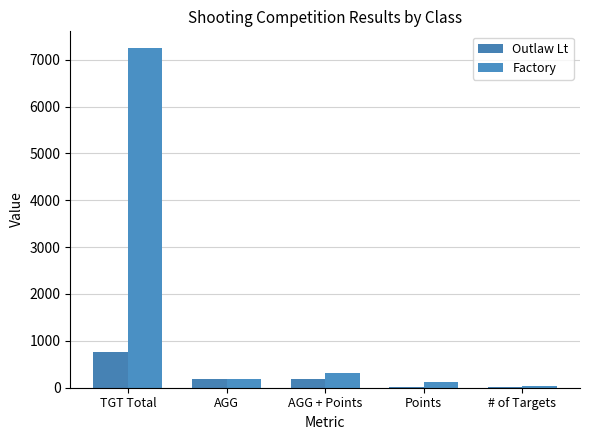

Reading right to left, transcribe all the data shown in this chart.

Outlaw Lt: 8.0	11.0	196.6	190.0	760.0
Factory: 38.0	113.0	303.6	190.6	7242.0